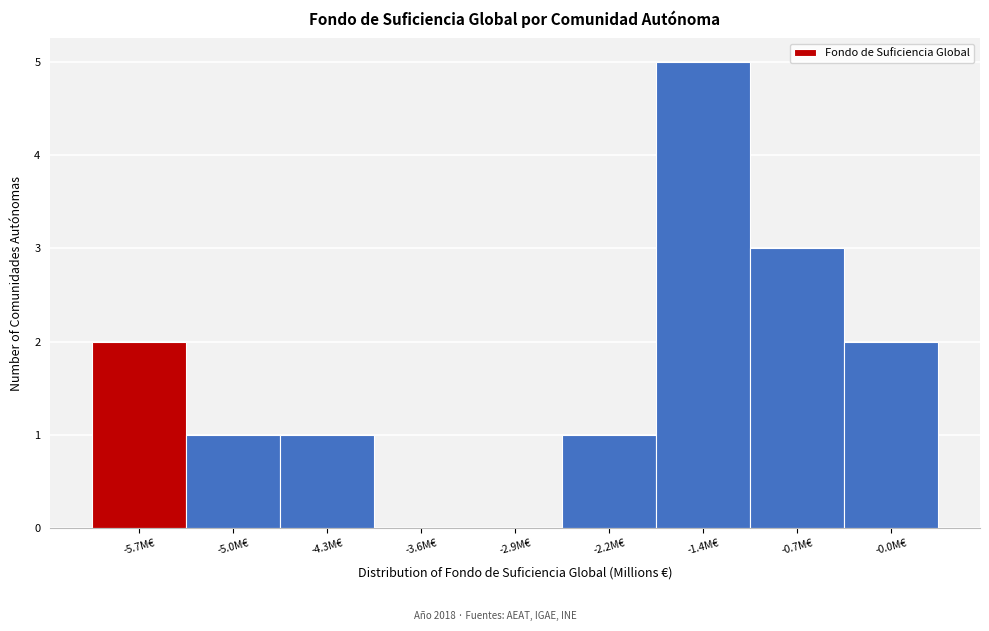

Reading left to right, list every bar in this chart as the range it spans on the x-axis followed by its height. Neither the bar edges nor the heights are printed on the chart, so give them approximately, as read against the axes.

-6.1 to -5.4: 2
-5.4 to -4.6: 1
-4.6 to -3.9: 1
-3.9 to -3.2: 0
-3.2 to -2.5: 0
-2.5 to -1.8: 1
-1.8 to -1.1: 5
-1.1 to -0.4: 3
-0.4 to 0.3: 2